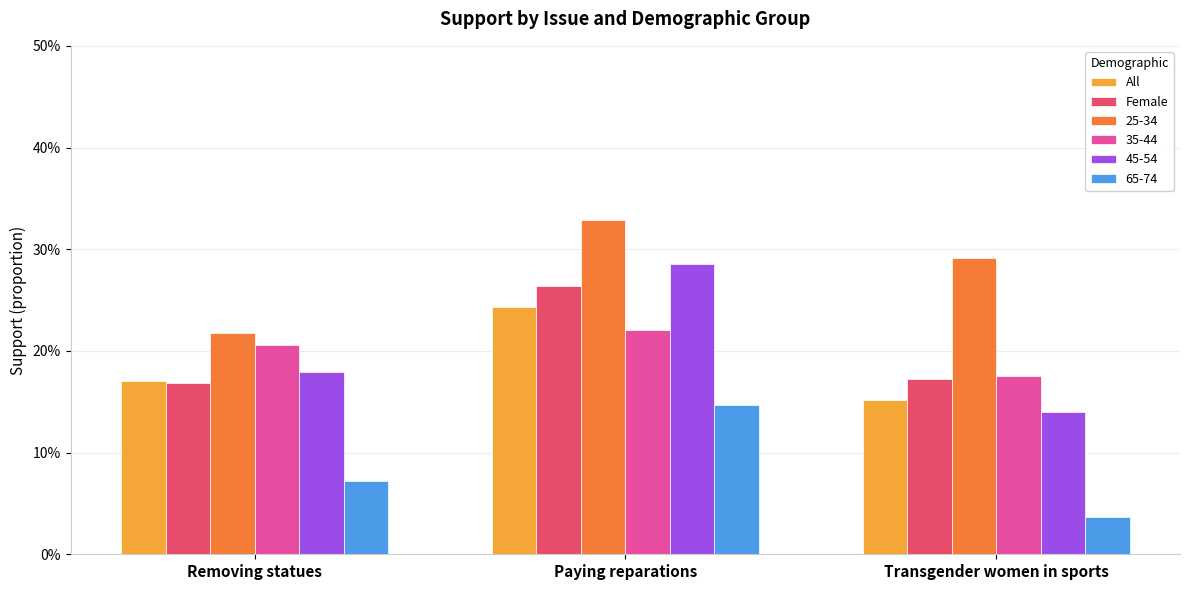

At which category does the chart reach its peak across all series?

Paying reparations